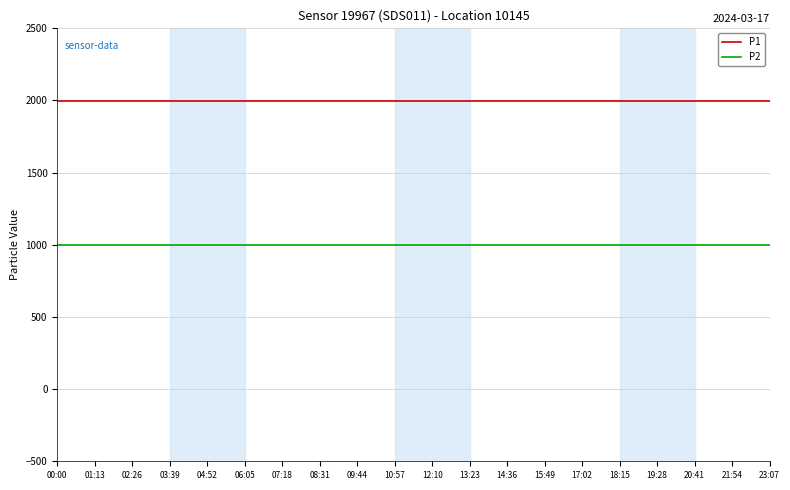

Reading right to left, what are all the values shown in this chart?

P1: 23:07=1999.9	21:54=1999.9	20:41=1999.9	19:28=1999.9	18:15=1999.9	17:02=1999.9	15:49=1999.9	14:36=1999.9	13:23=1999.9	12:10=1999.9	10:57=1999.9	09:44=1999.9	08:31=1999.9	07:18=1999.9	06:05=1999.9	04:52=1999.9	03:39=1999.9	02:26=1999.9	01:13=1999.9	00:00=1999.9
P2: 23:07=999.9	21:54=999.9	20:41=999.9	19:28=999.9	18:15=999.9	17:02=999.9	15:49=999.9	14:36=999.9	13:23=999.9	12:10=999.9	10:57=999.9	09:44=999.9	08:31=999.9	07:18=999.9	06:05=999.9	04:52=999.9	03:39=999.9	02:26=999.9	01:13=999.9	00:00=999.9